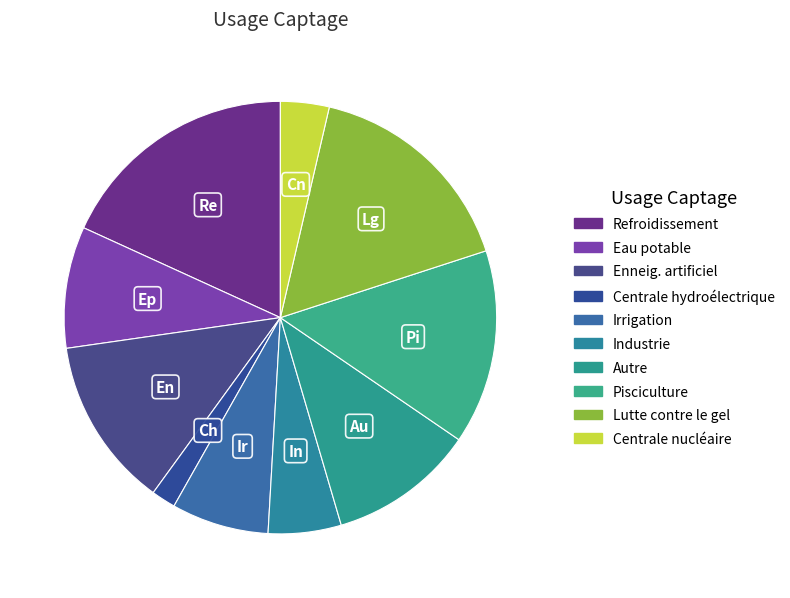

To the nearest percent, what is the difference between the largest and smallest slice percentages?

16%